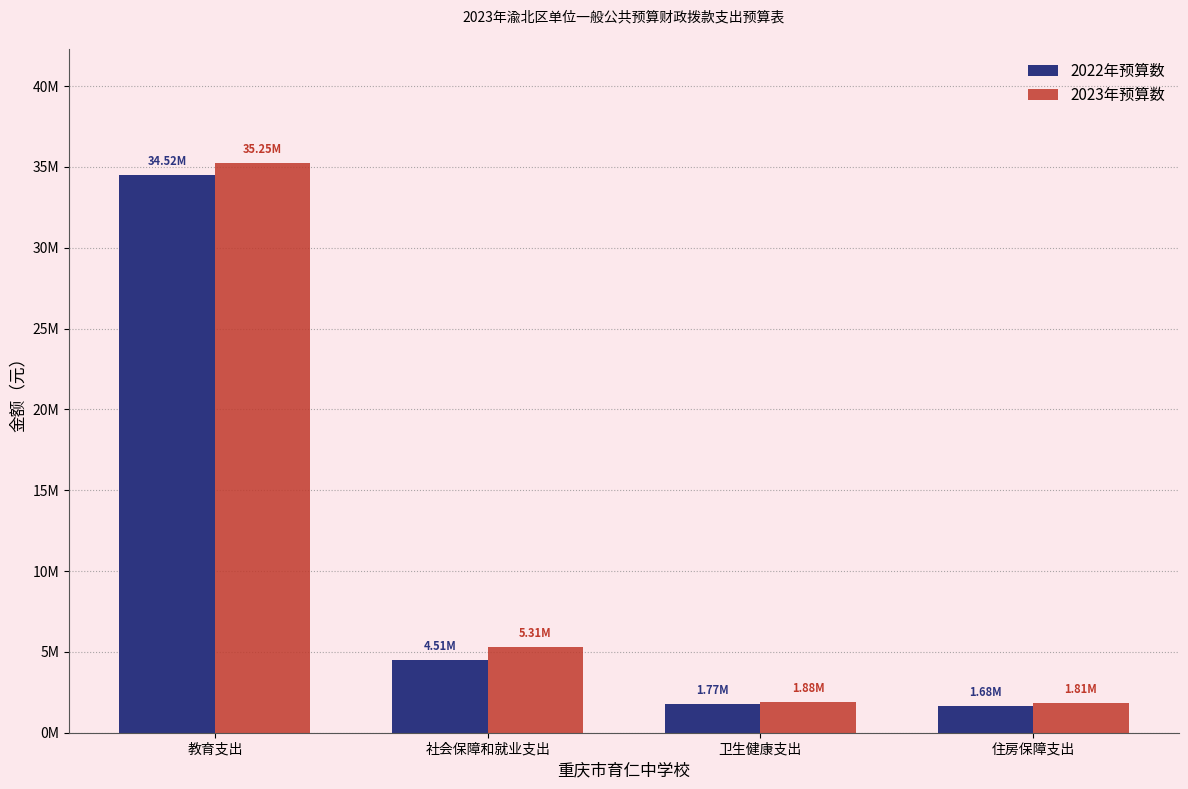

Rank the series by their maximum value, from lowest to highest.

2022年预算数, 2023年预算数